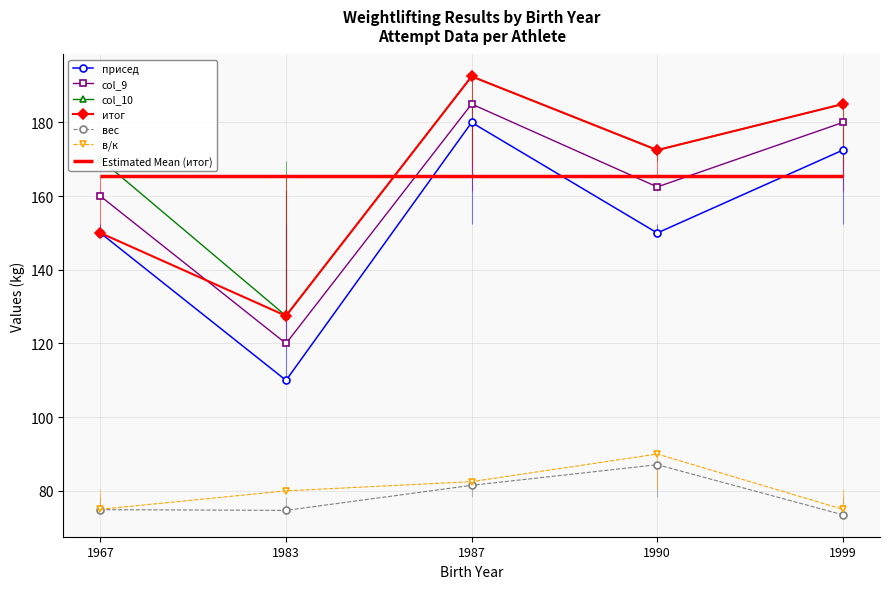

Between 1999 and 1983, which is larger?

1999